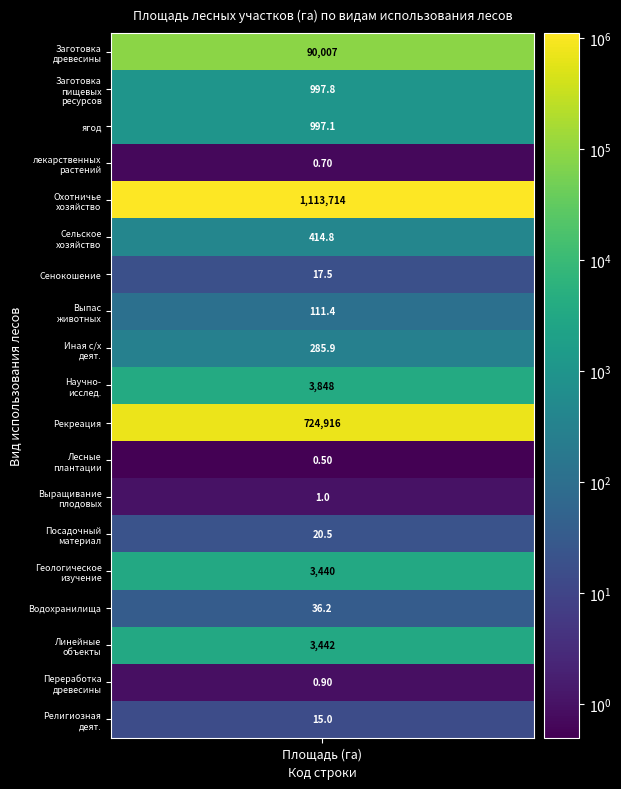

Rank the categories by value from lowest to highest.

Создание лесных плантаций, лекарственных растений, Переработка древесины, Выращивание лесных плодовых деревьев, Осуществление религиозной деятельности, сенокошение, Выращивание посадочного материала, Строительство водохранилищ, выпас сельскохозяйственных животных, иная сельскохозяйственная деятельность, Ведение сельского хозяйства, ягод, Заготовка пищевых лесных ресурсов, Выполнение работ по геологическому изучению, Строительство и эксплуатация линейных объектов, Осуществление научно-исследовательской деятельности, Заготовка древесины, Осуществление рекреационной деятельности, Осуществление видов деятельности в сфере охотничьего хозяйства